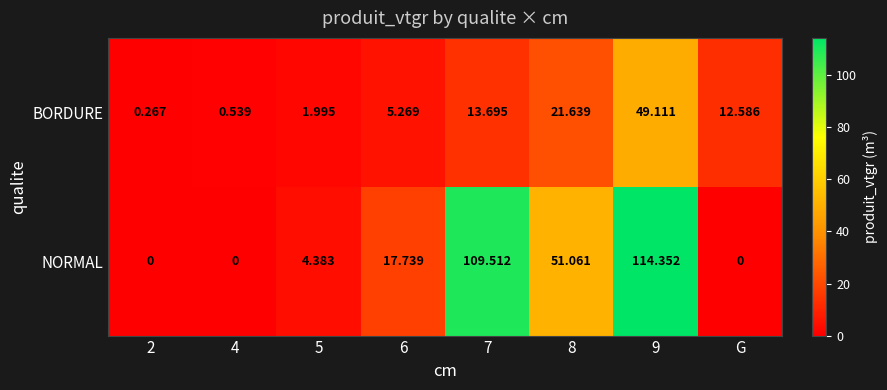

How many categories are shown in the chart?

8